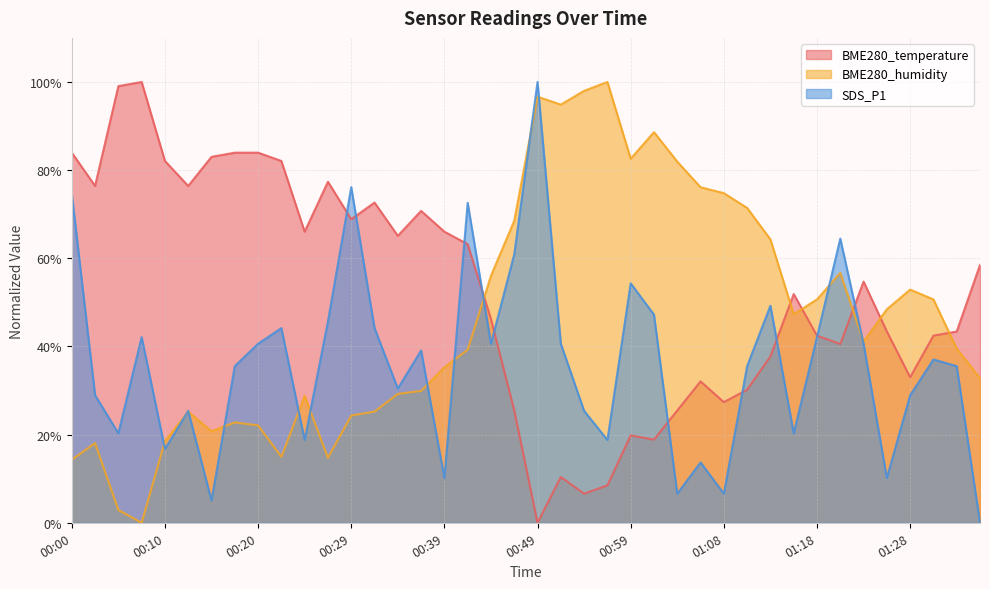

What is the label of the 3rd point from the right?

01:30